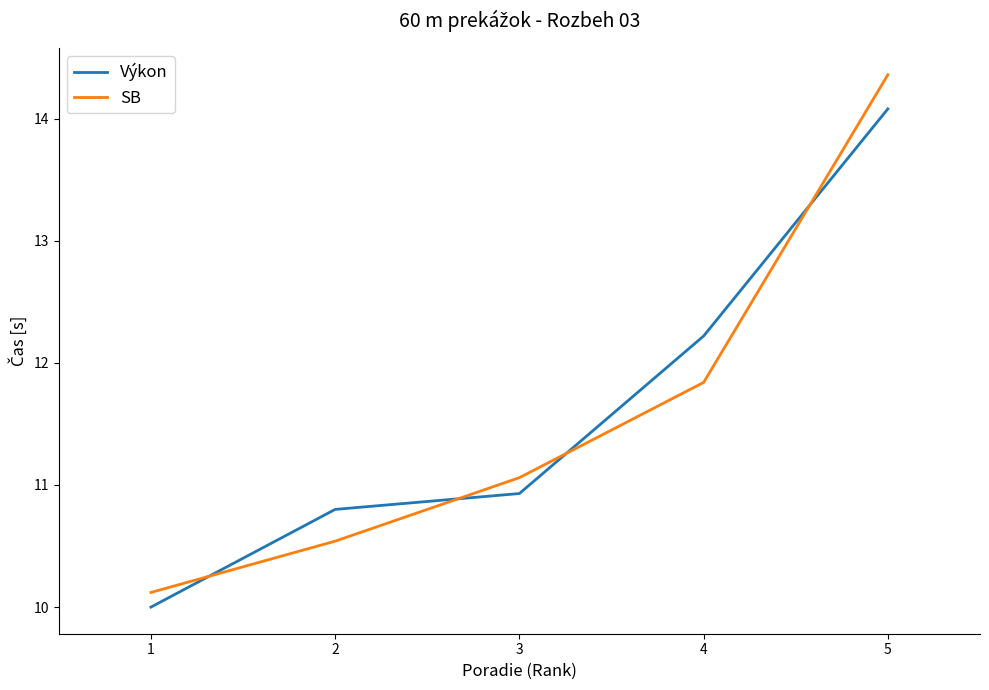

At which label is Výkon closest to 12?

4